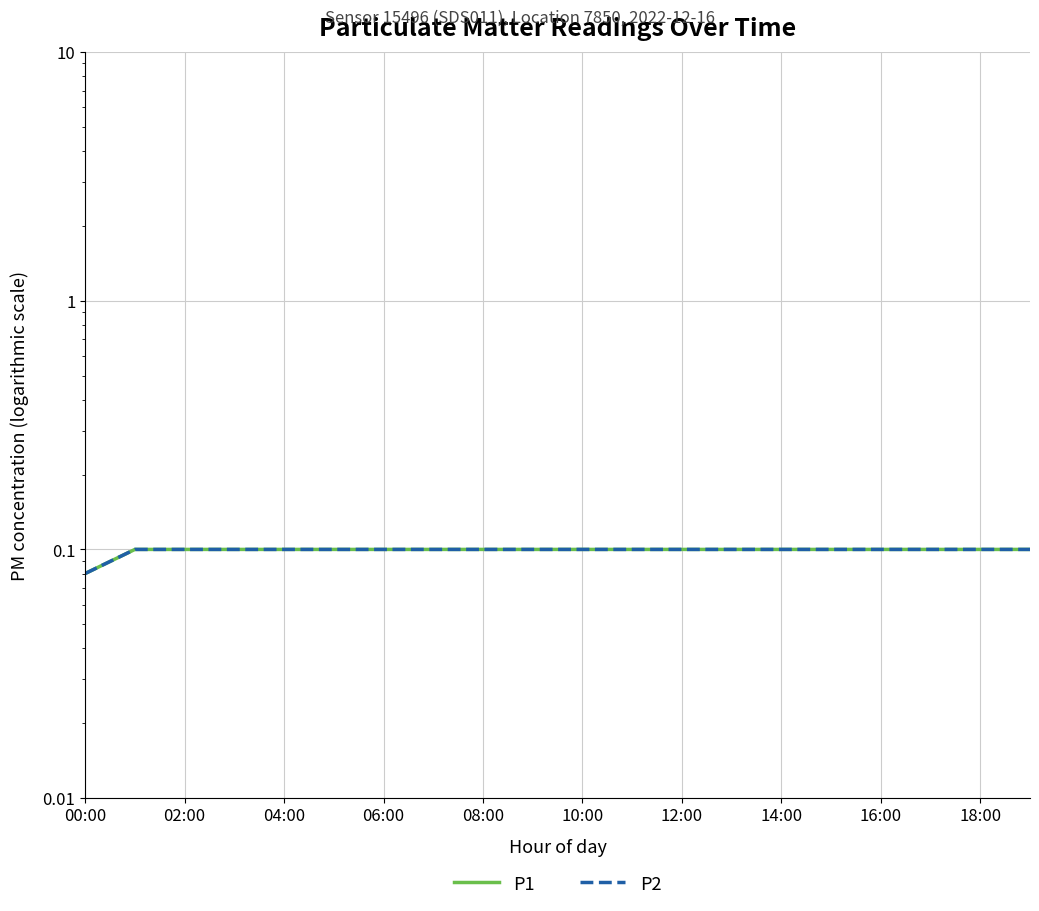

What is the value of the P1 point at the 9th from the left?

0.1